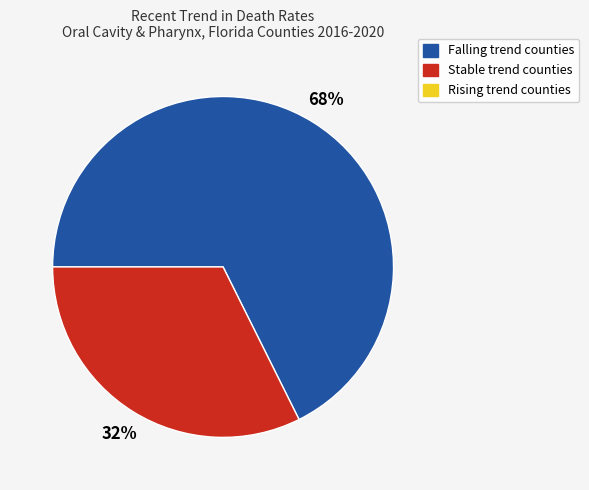

To the nearest percent, what is the average slice percentage?

50%